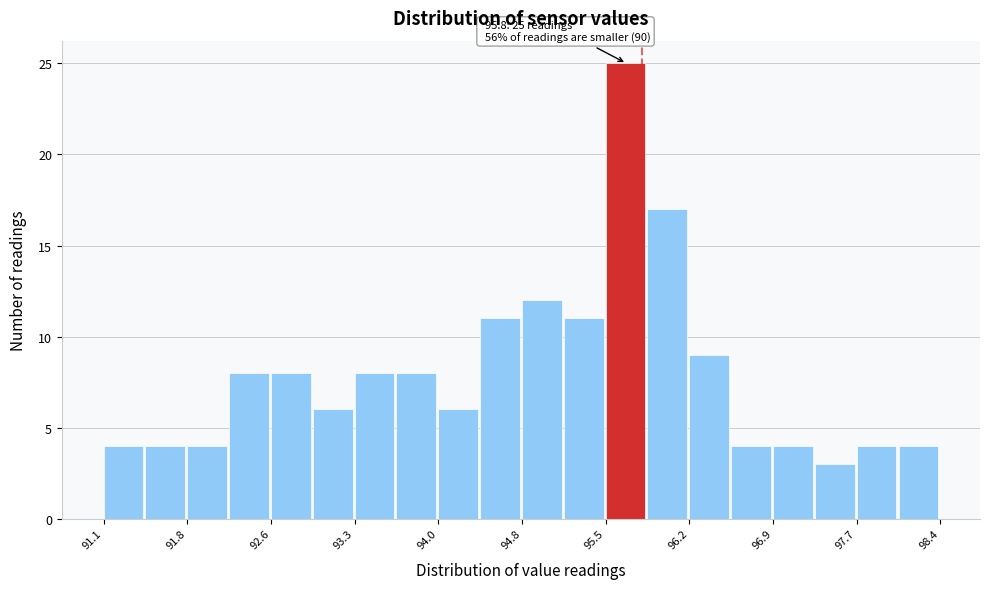

Around what value on the x-axis is the tallest bar? Give the approximate position of its centre, as read against the axis.

95.7